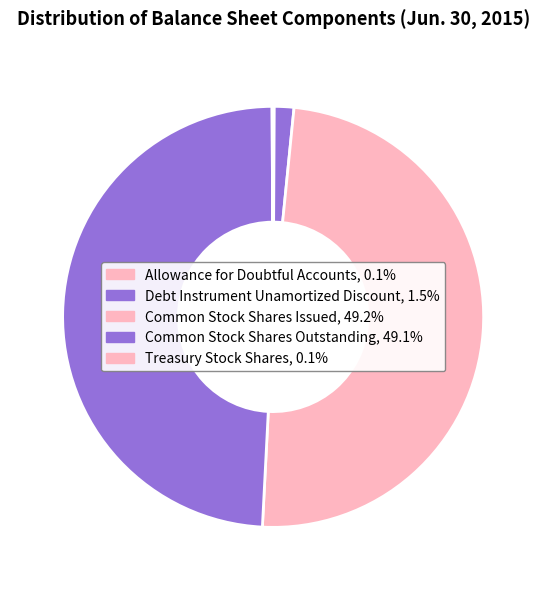

What percentage do Common Stock Shares Outstanding and Common Stock Shares Issued together represent?

98.3%